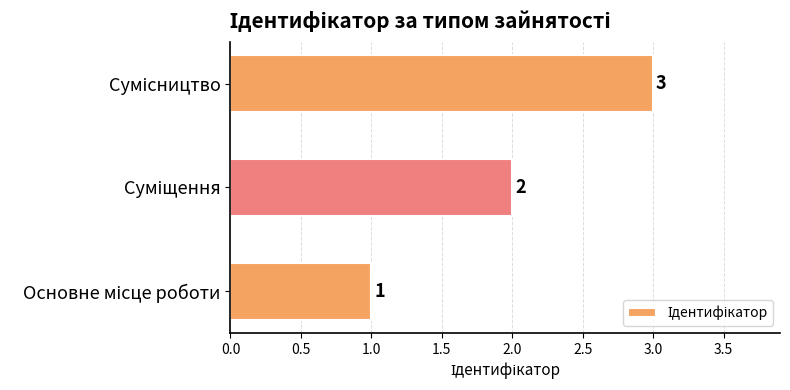

What is the sum of all values?

6